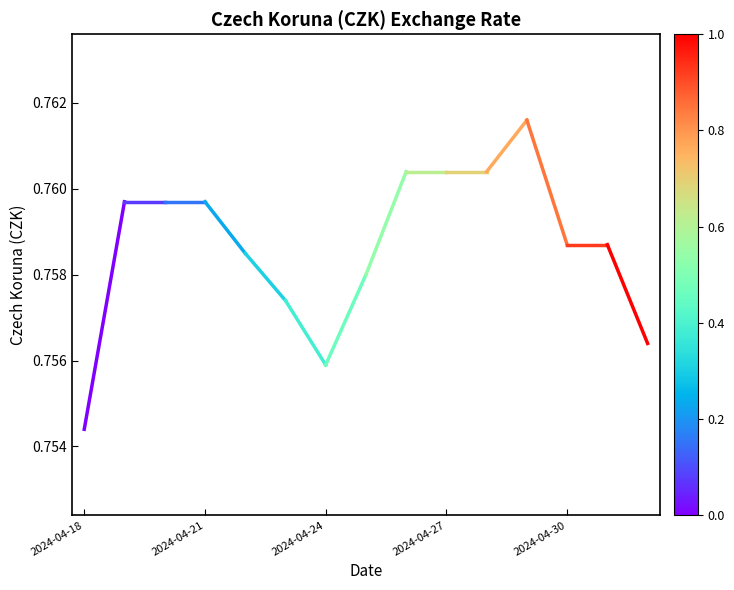

Count the number of data series in this chart.

1